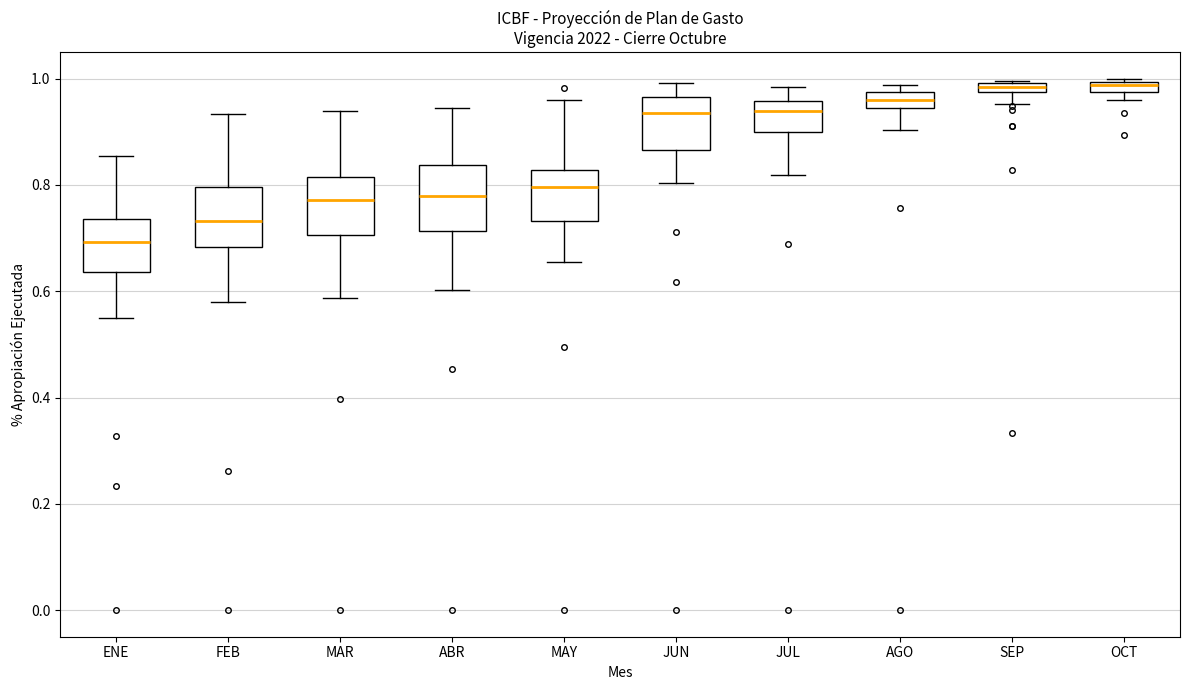

Where is the lower edge of the box for JUL on the y-axis? The values are not printed on the chart, so give them approximately, as read against the axis.

0.90